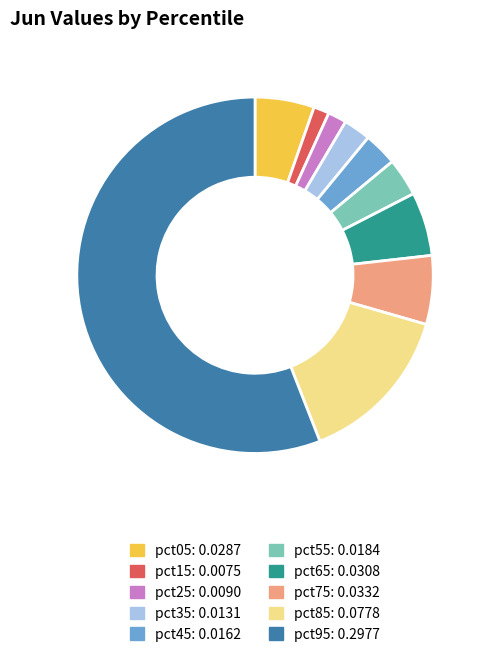

Count the number of slices in the pie.

10